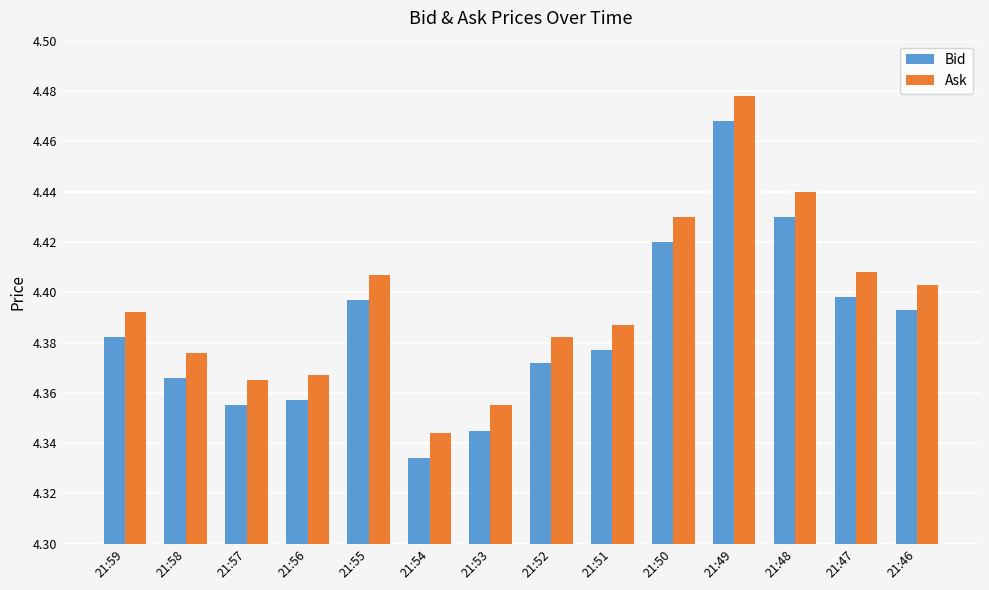

Count the Bid values in the range 4 to 5.

14